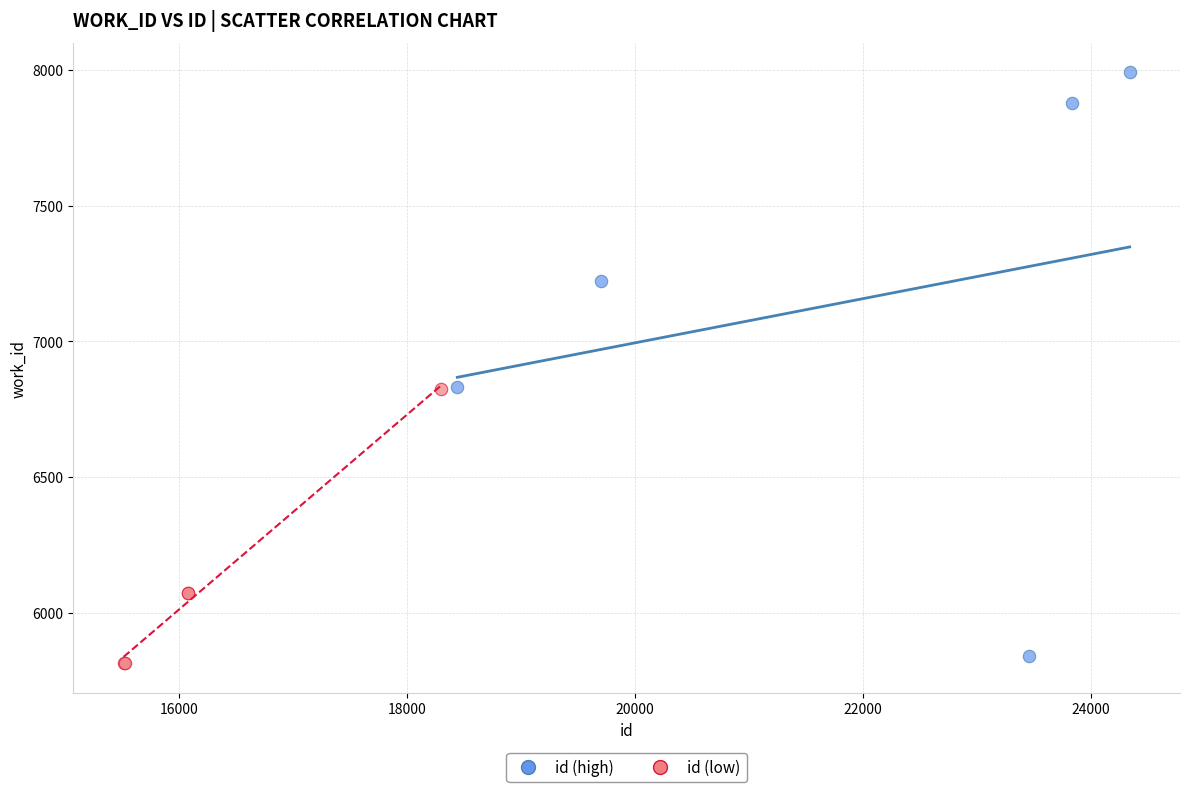

Which series has the widest spread of Y values?

id (high)